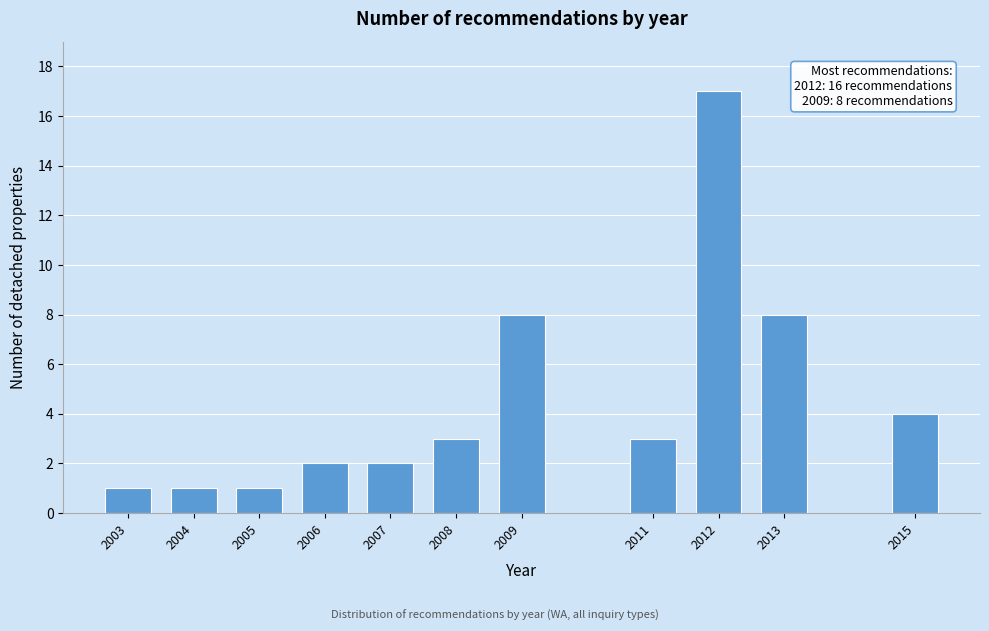

Reading left to right, list all the values displayed in this chart.

2003=1	2004=1	2005=1	2006=2	2007=2	2008=3	2009=8	2011=3	2012=17	2013=8	2015=4